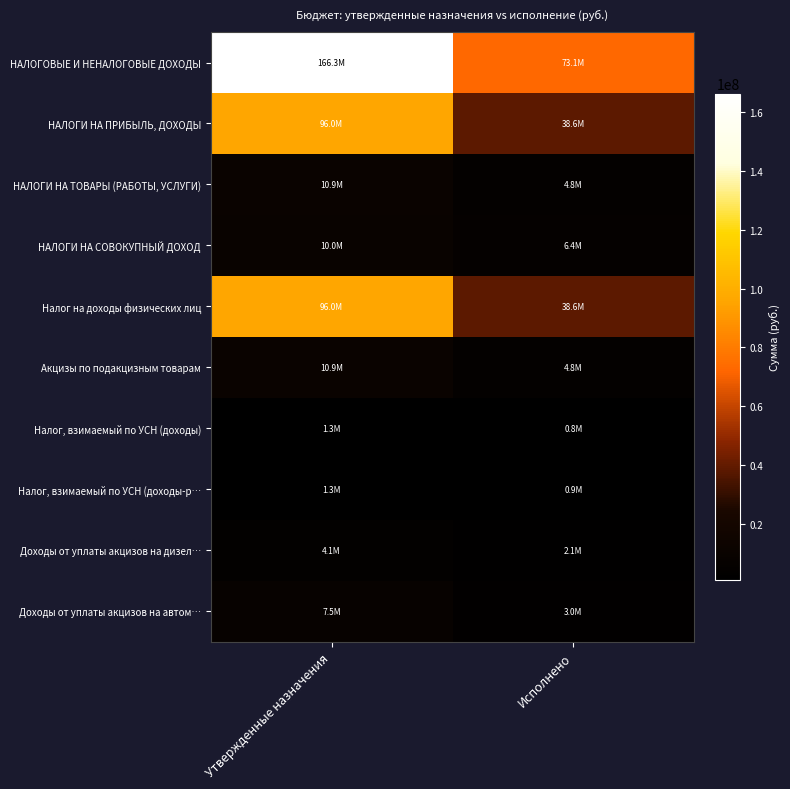

Between Утвержденные назначения and Исполнено, which is larger?

Утвержденные назначения